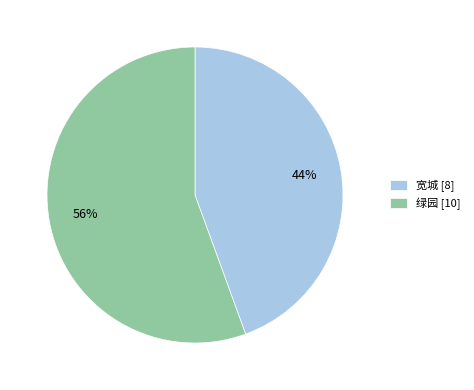

How many slices are in this pie chart?

2